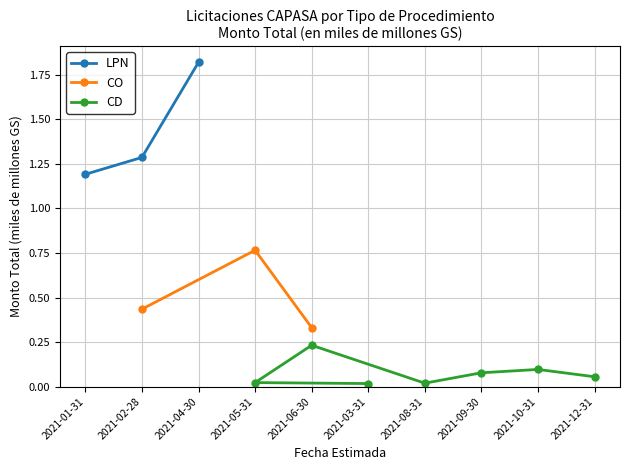

What is the average value of the LPN series?

1.4